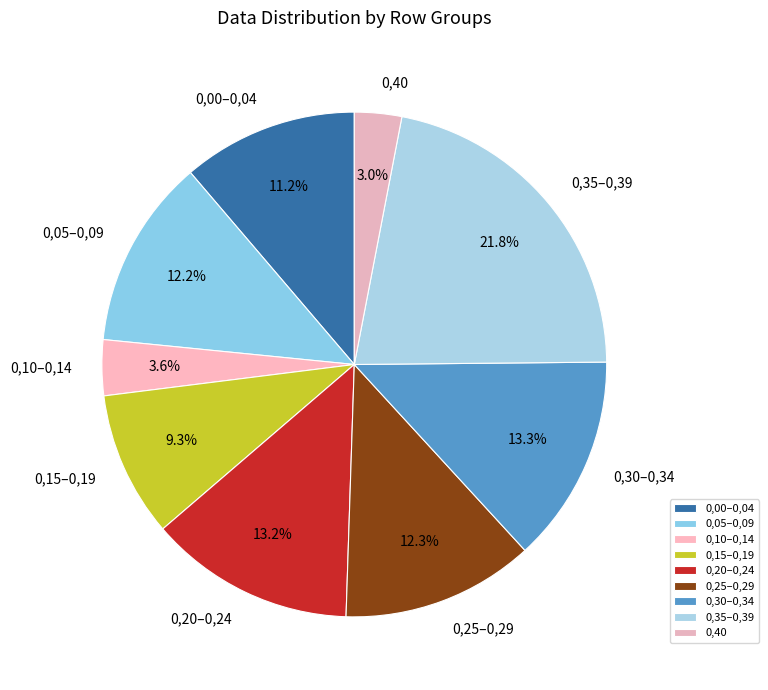

Count the number of slices in the pie.

9